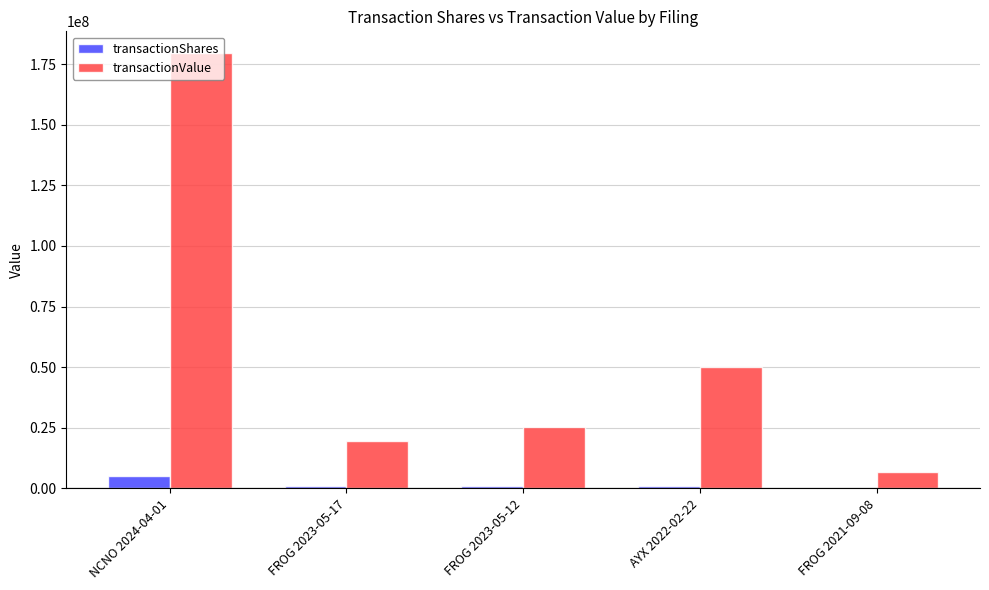

Which series has the largest total across all categories?

transactionValue